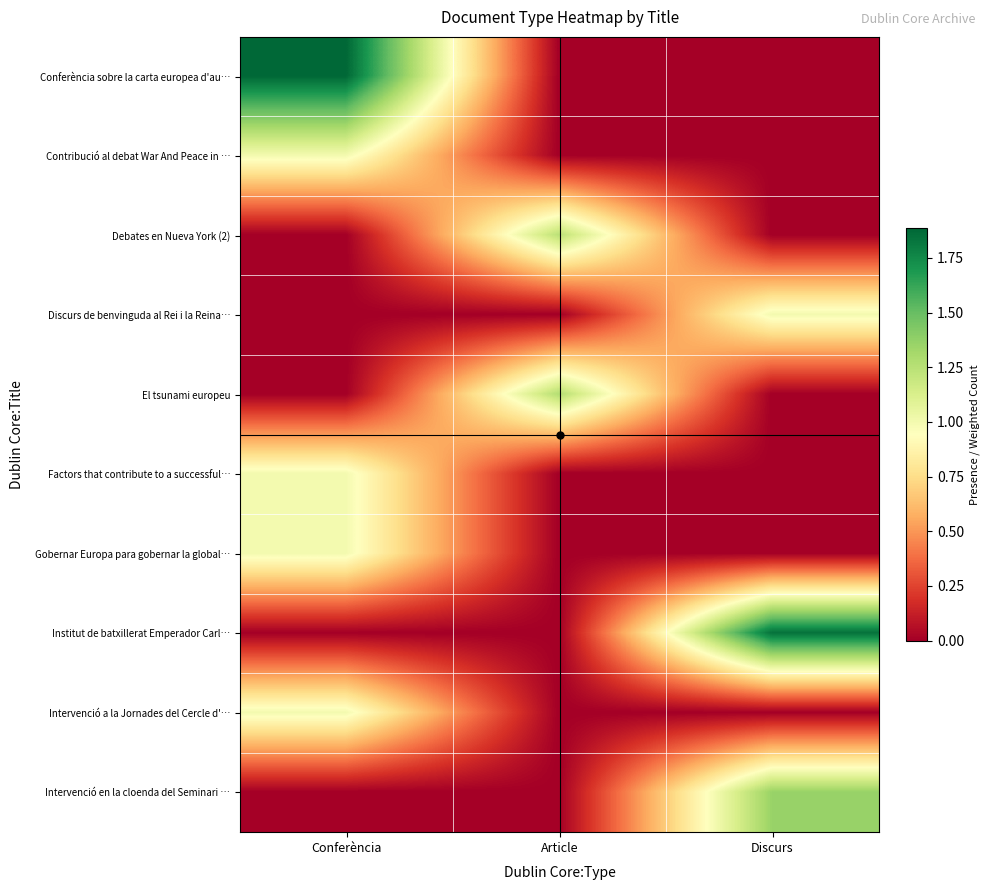

Which series changed the most between Article and Discurs?

Institut de batxillerat Emperador Carl…